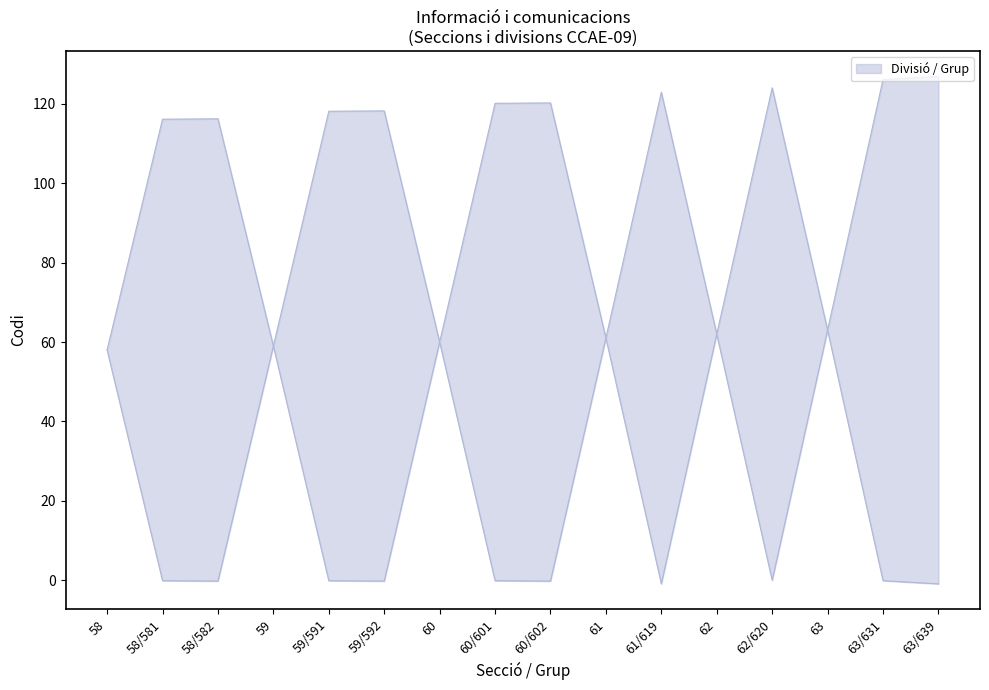

What is the sum of the values at 59/591 and 59?

58.9